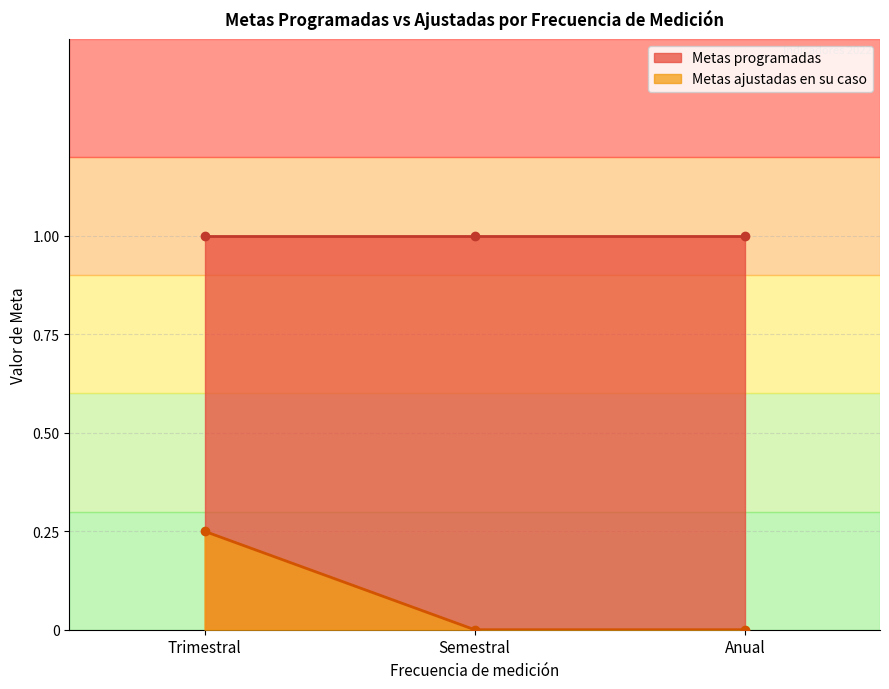

At which label does Metas ajustadas en su caso reach its peak?

Trimestral